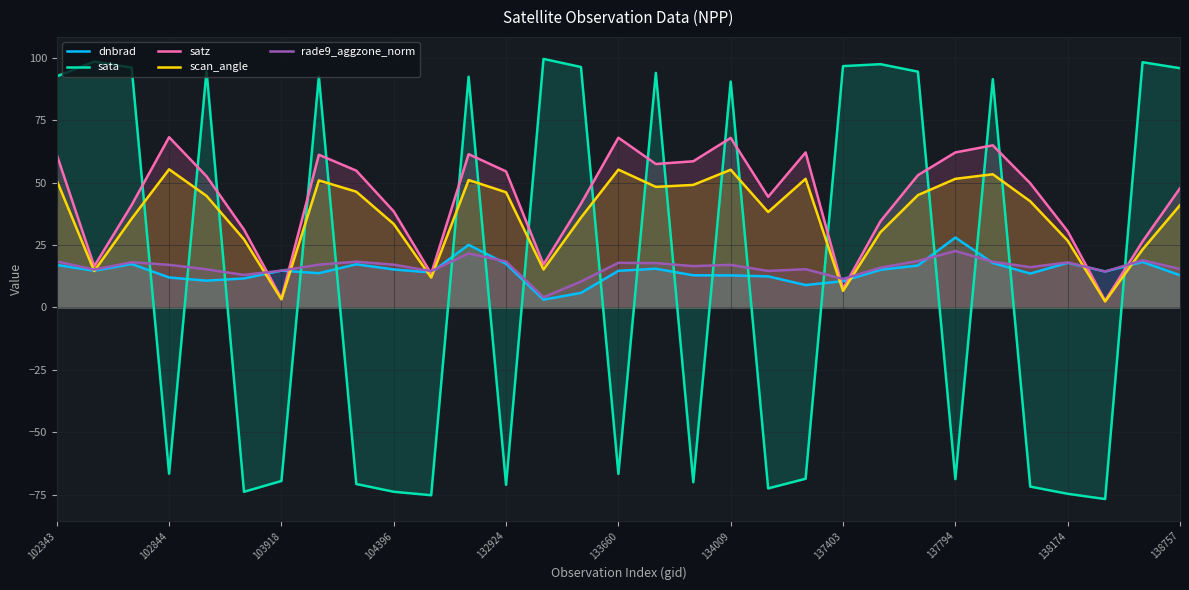

What is the average value of the dnbrad series?

14.6